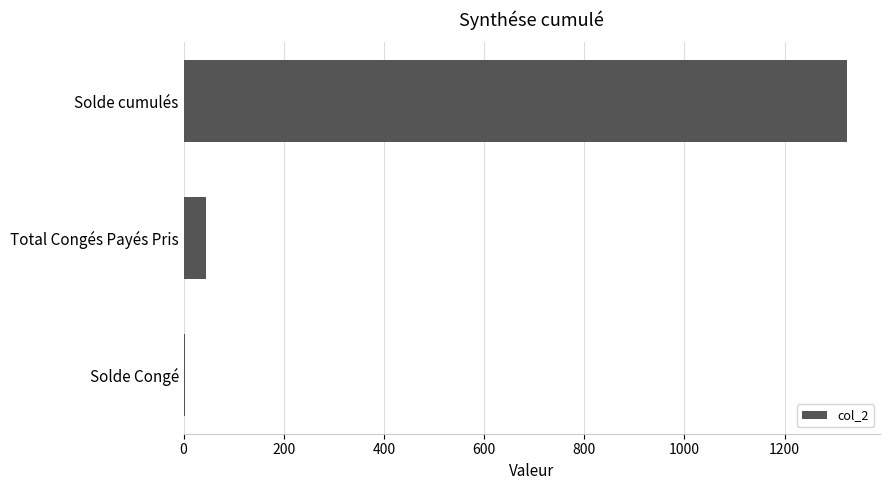

What is the average value?

457.3